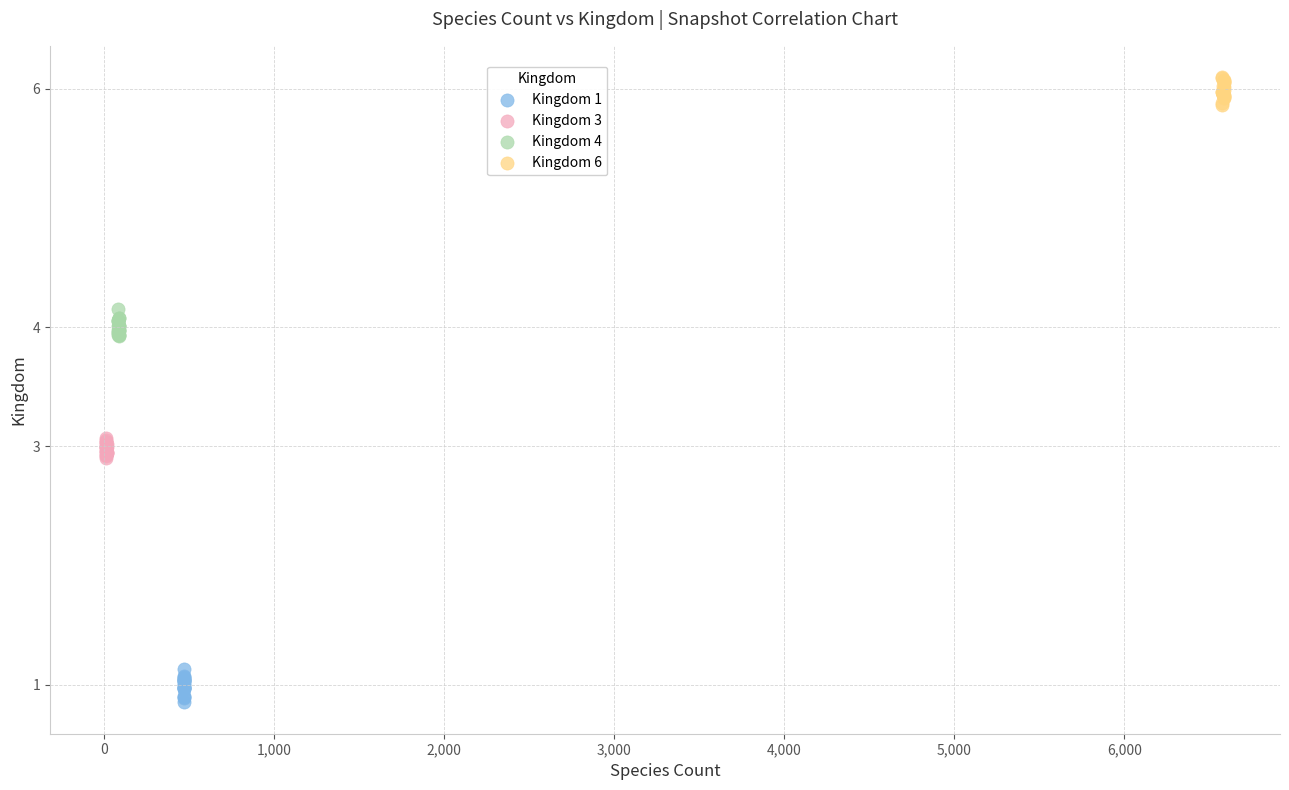

Which series reaches the minimum Y coordinate?

Kingdom 1